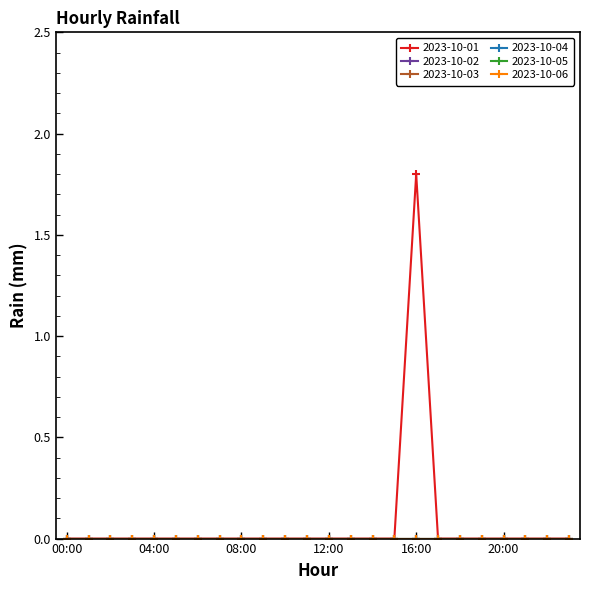

Is this an area chart (filled region under the line)?

No